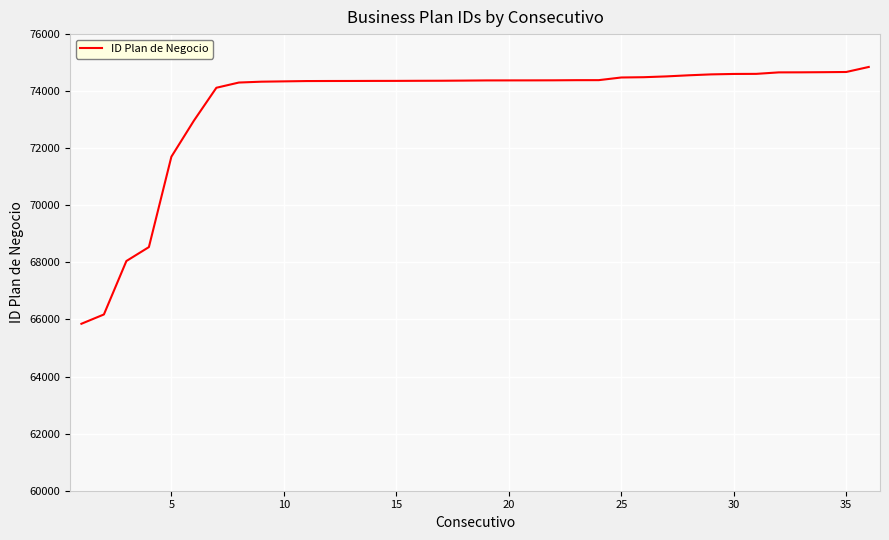

What is the difference between the maximum and minimum values?

8999